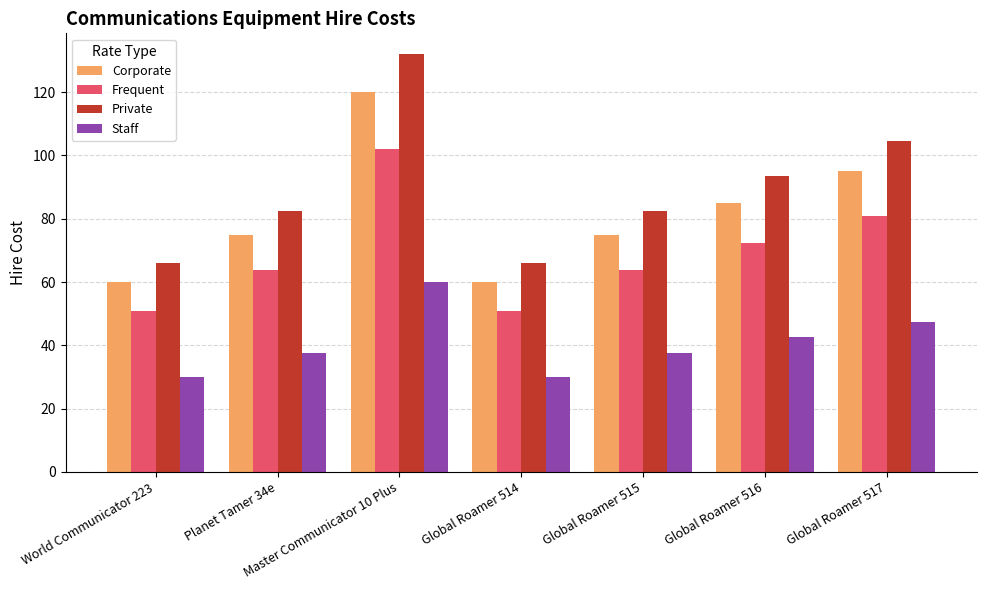

At how many categories does at least one series exceed 112?

1